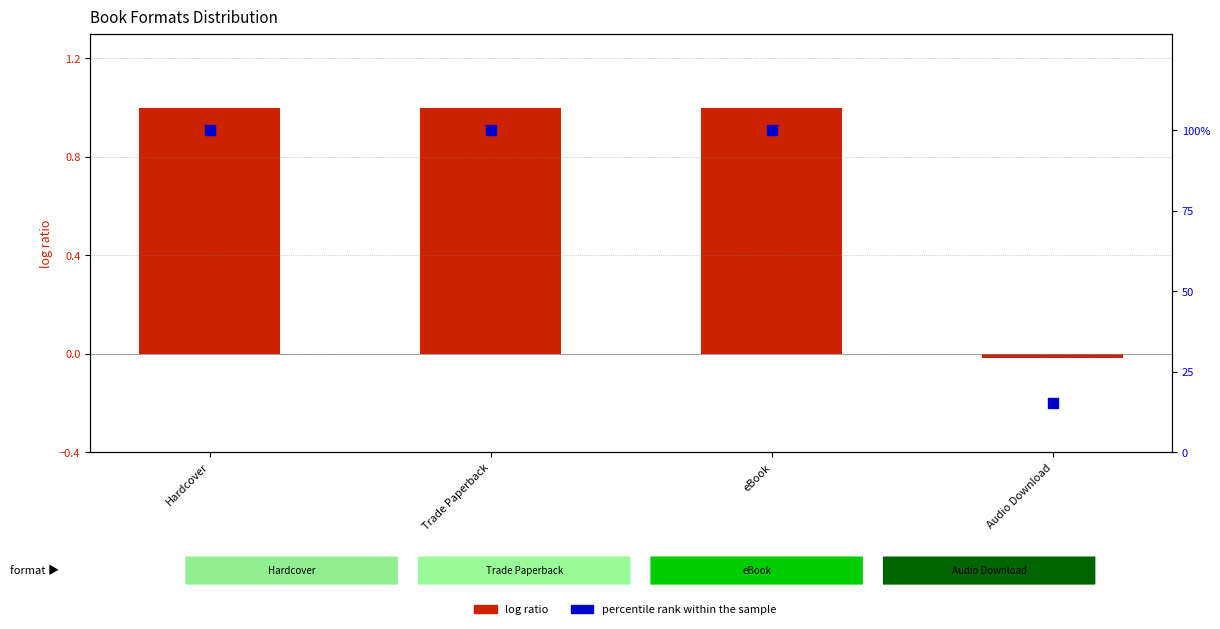

Is the value of log ratio at Trade Paperback greater than the value of percentile rank within the sample at eBook?

No